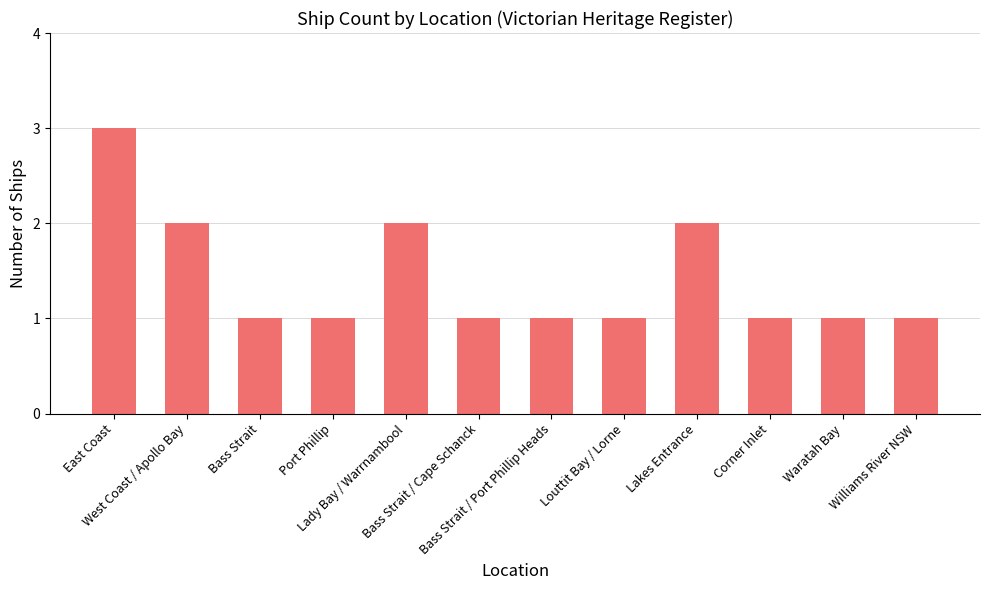

What is the value of the 6th bar from the left?

1